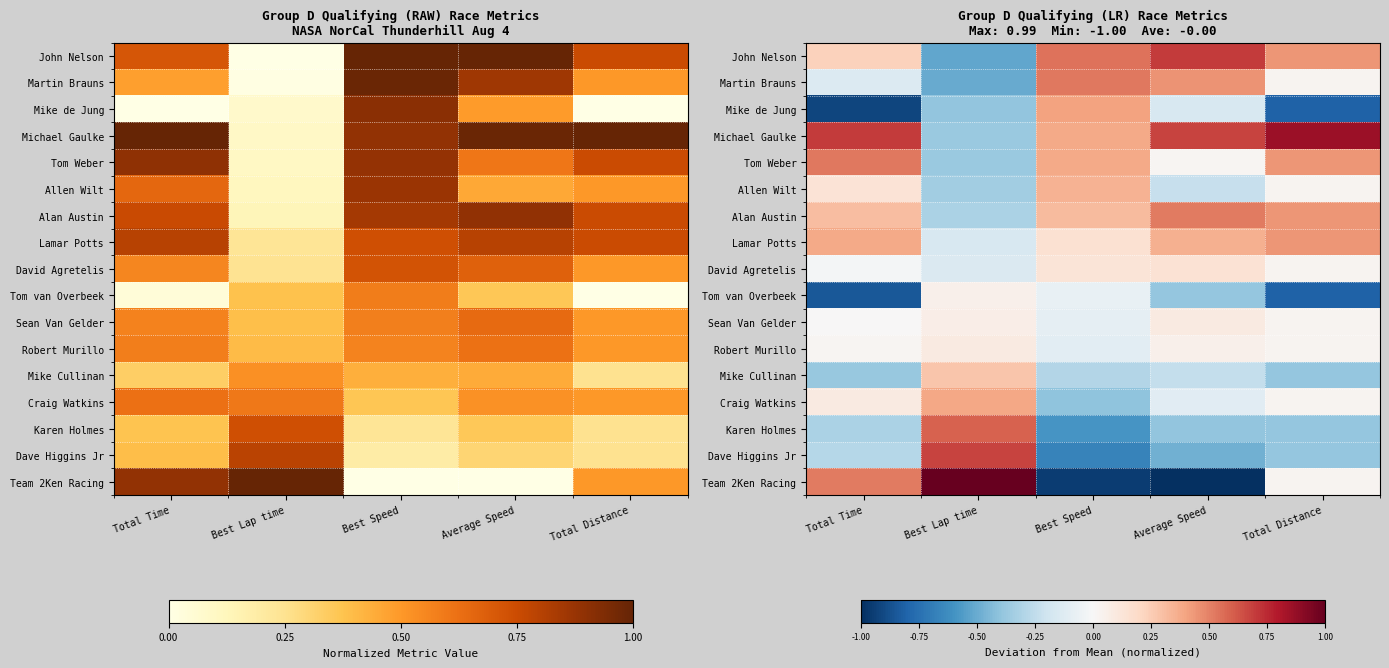

Which series has the largest total across all categories?

Michael Gaulke